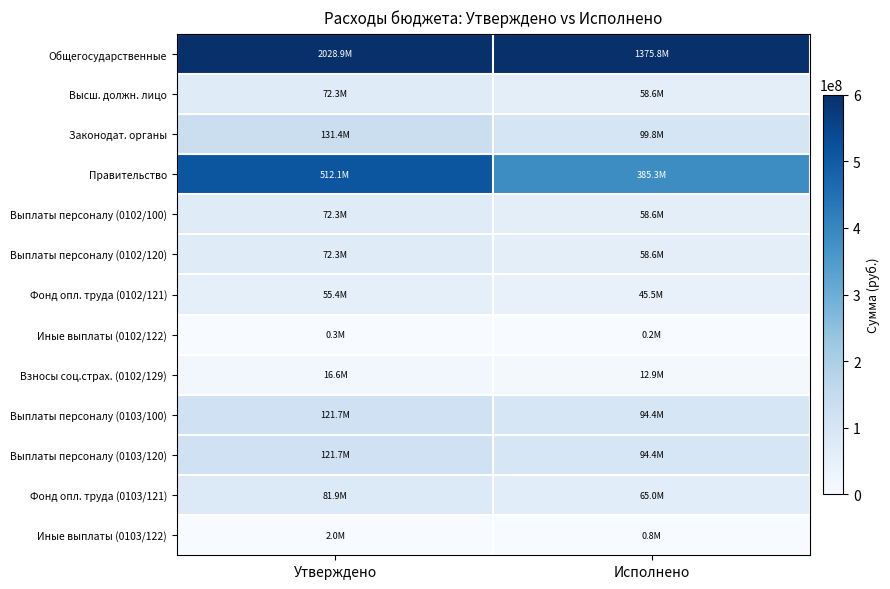

At which category does the chart reach its peak across all series?

Утверждено